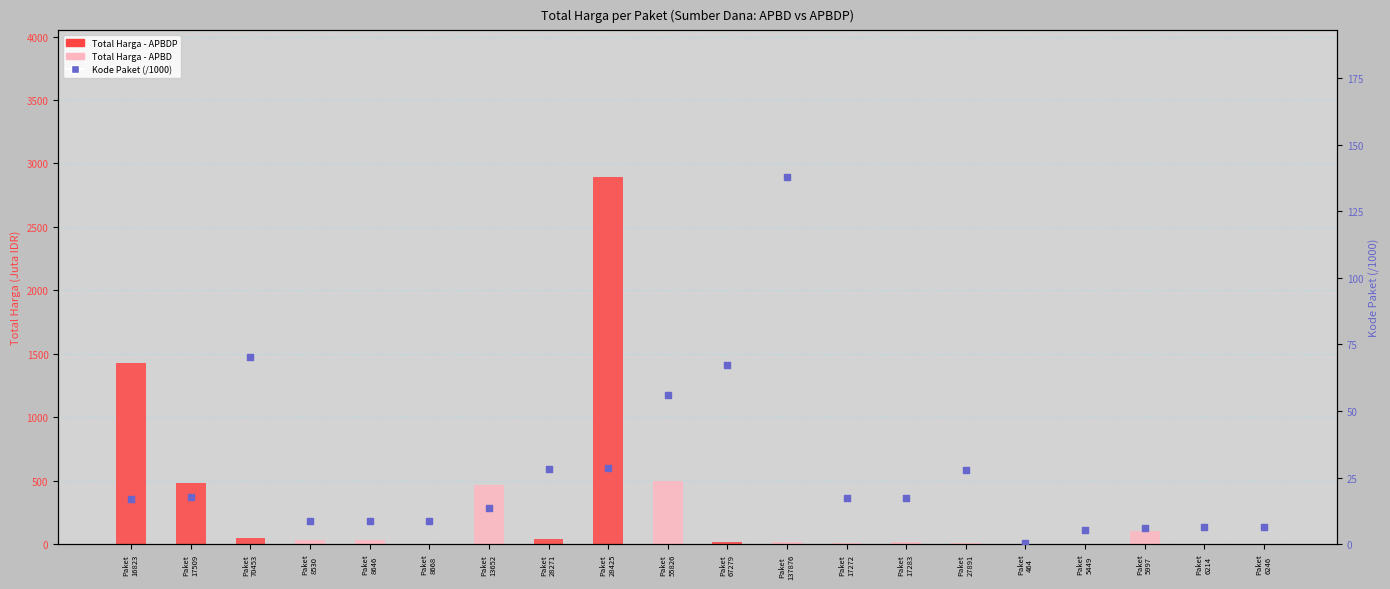

Between Paket
67279 and Paket
464, which is larger?

Paket
67279